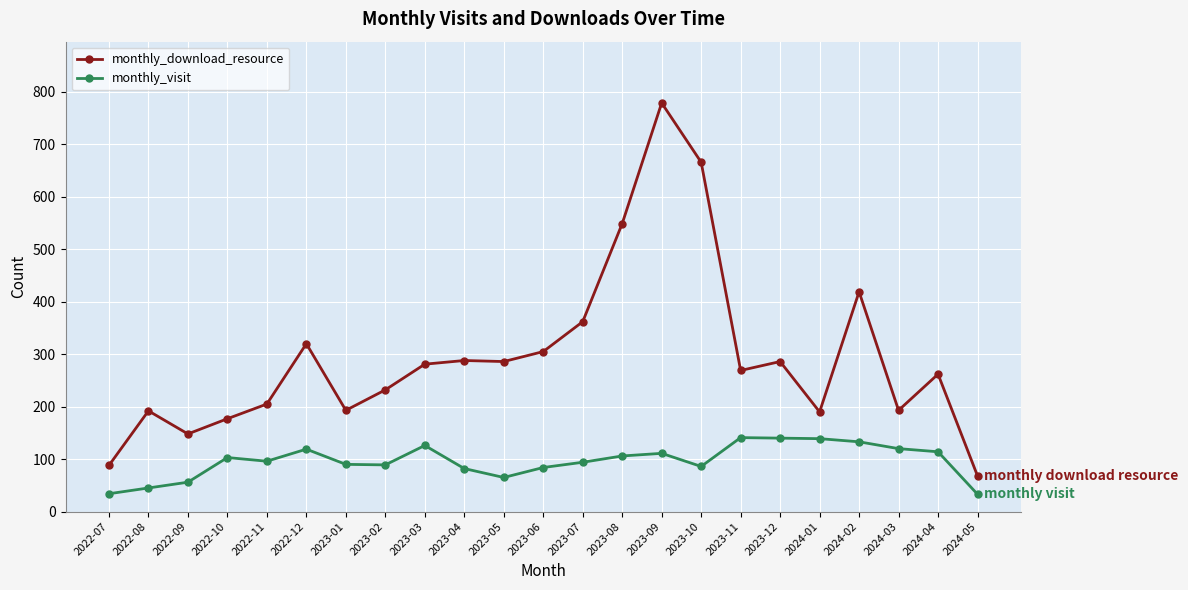

How many data points in monthly_download_resource are less than 269?

11